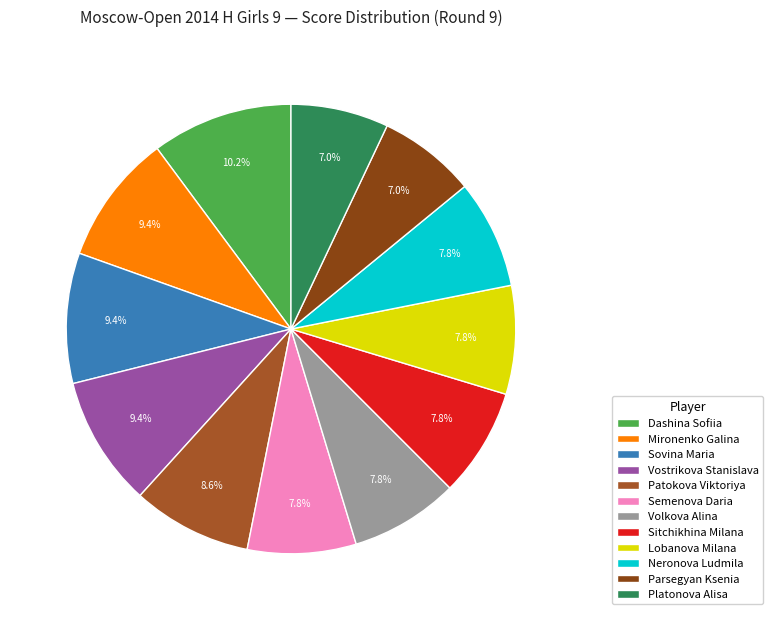

How many slices are in this pie chart?

12